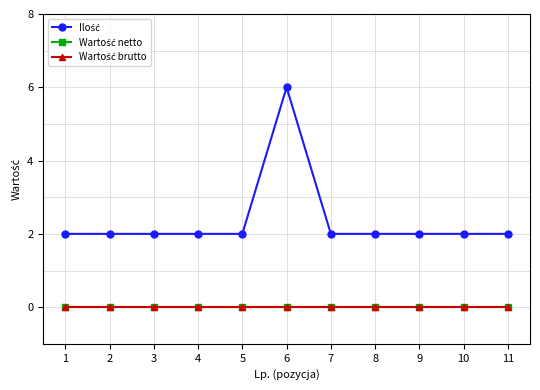

At which category is the sum across all series the highest?

6